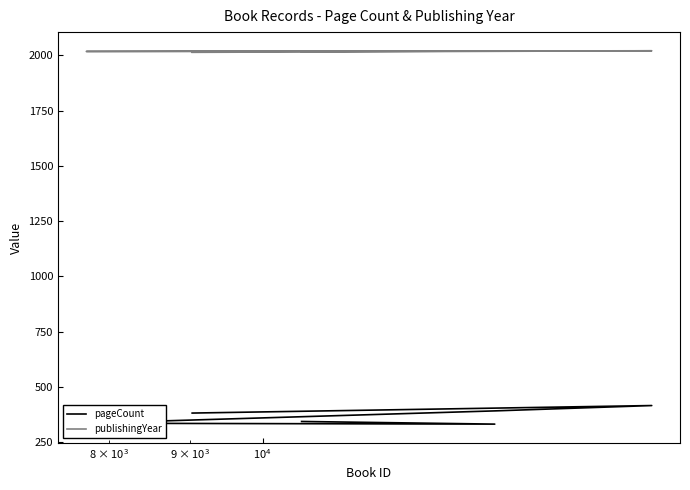

True or false: pageCount has more than 0 points higher than both neighbors.

True